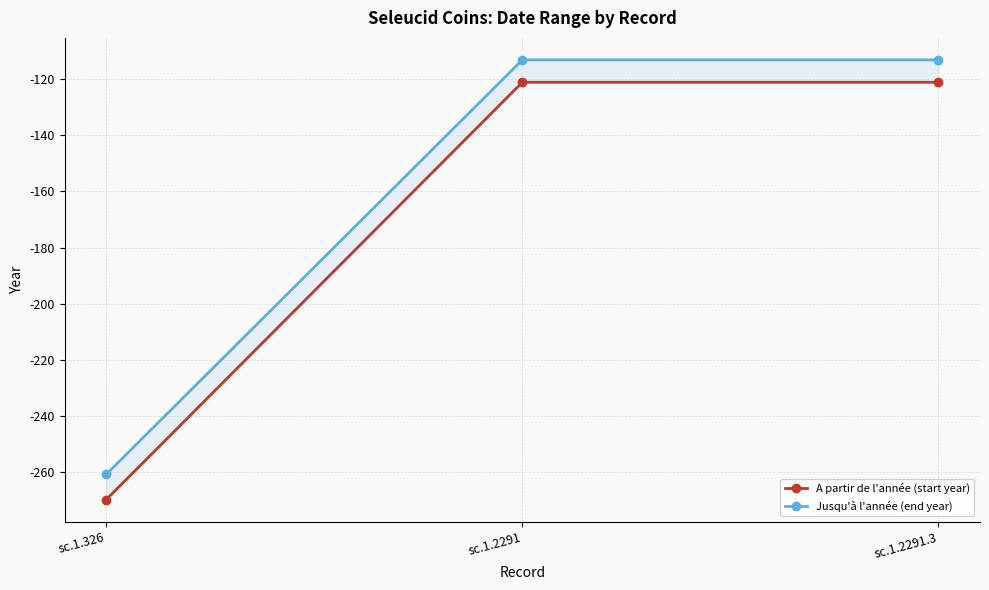

What is the label of the 2nd point from the left?

sc.1.2291